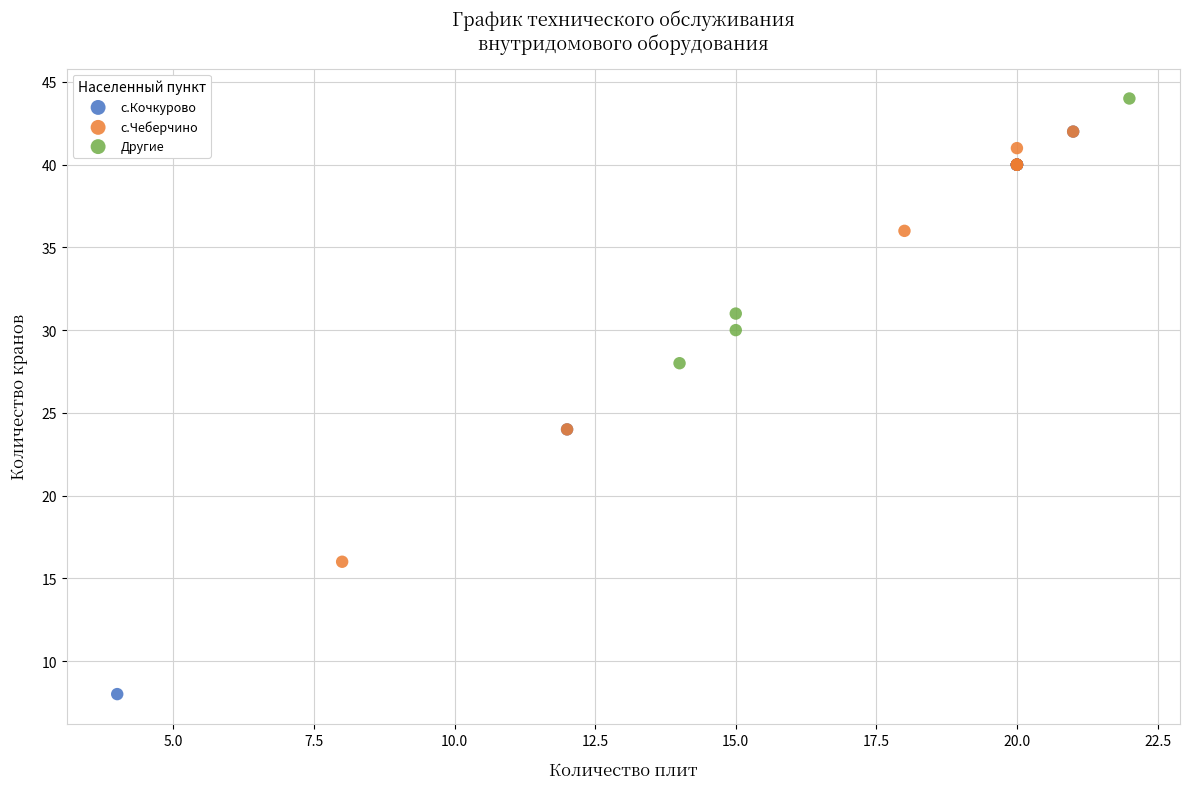

Which series has the widest spread of Y values?

с.Кочкурово